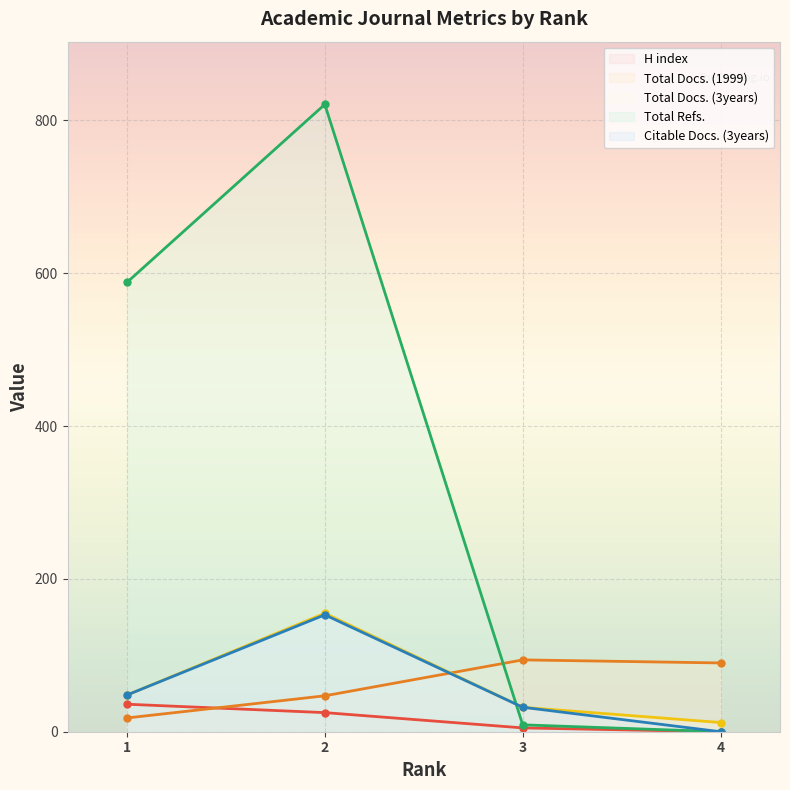

Is the value of H index at 2 greater than the value of Total Refs. at 3?

Yes